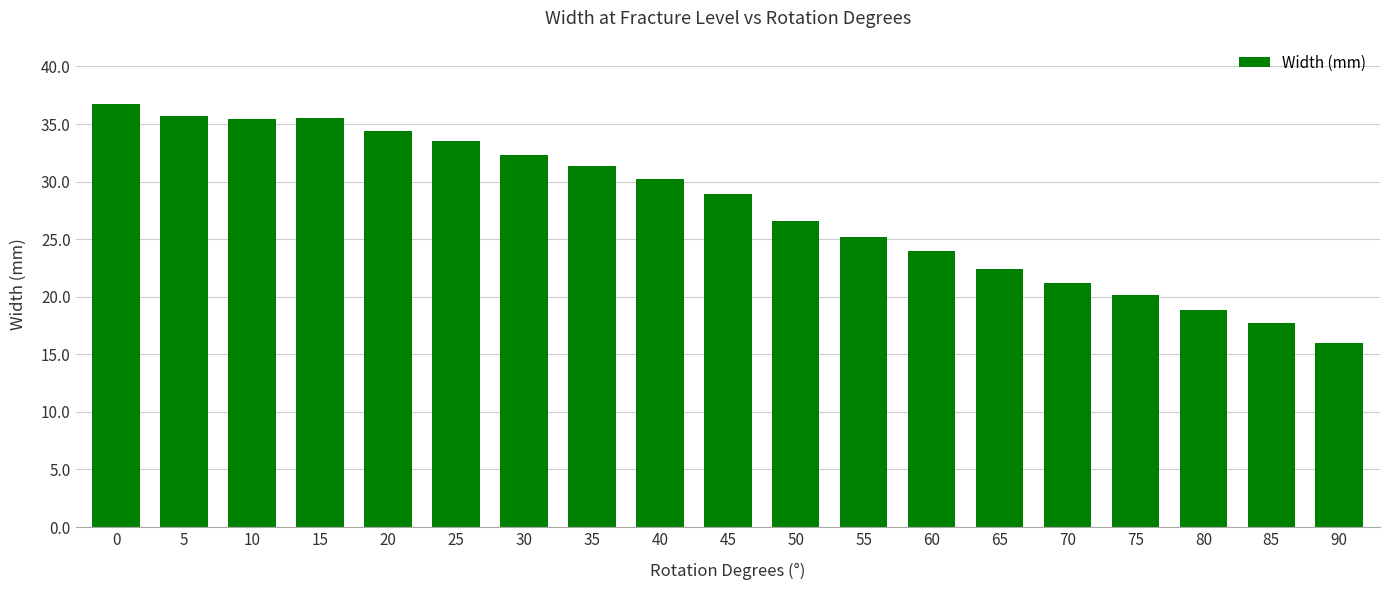

What is the smallest value displayed?

16.0